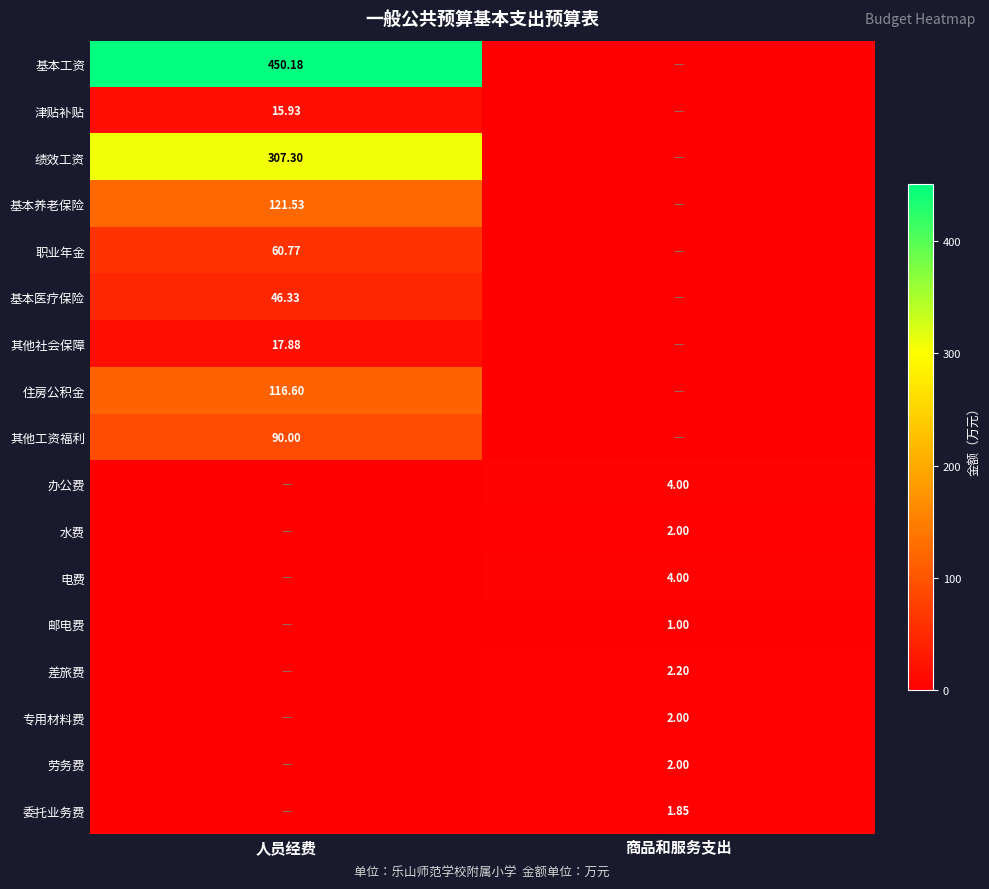

What is the average value of the 基本养老保险 series?

60.8